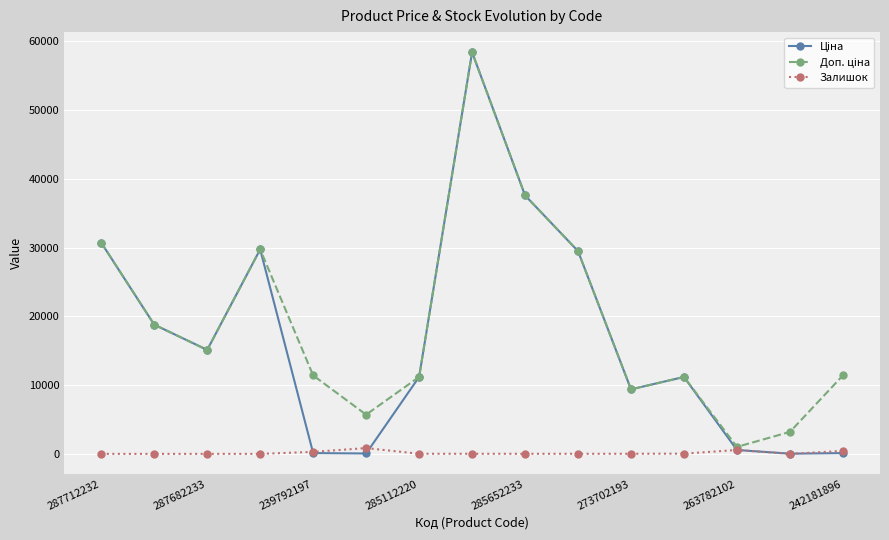

At how many categories does at least one series exceed 23068?

5